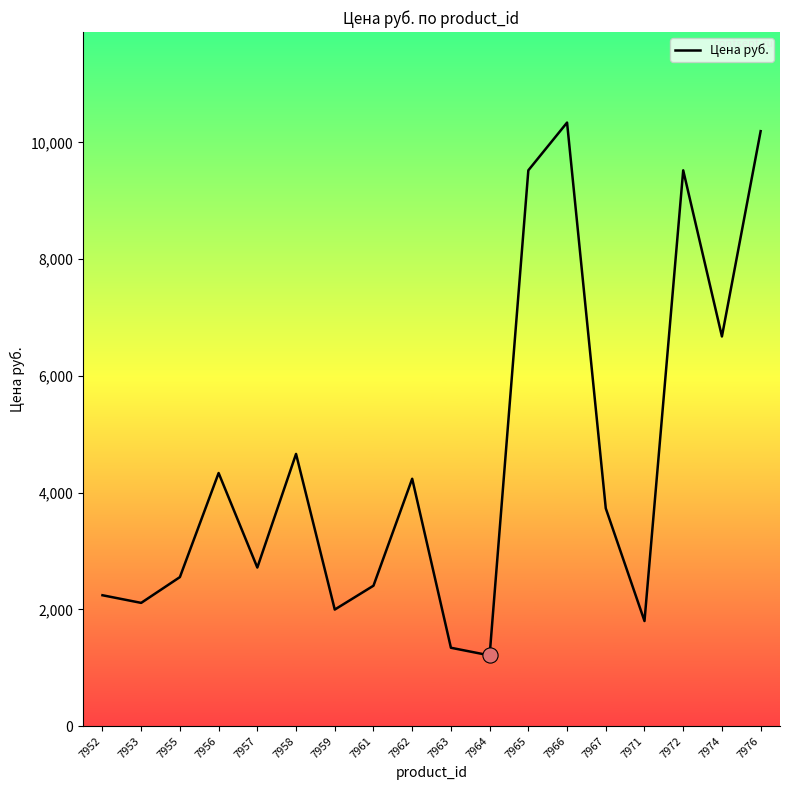

Between 7971 and 7964, which is larger?

7971